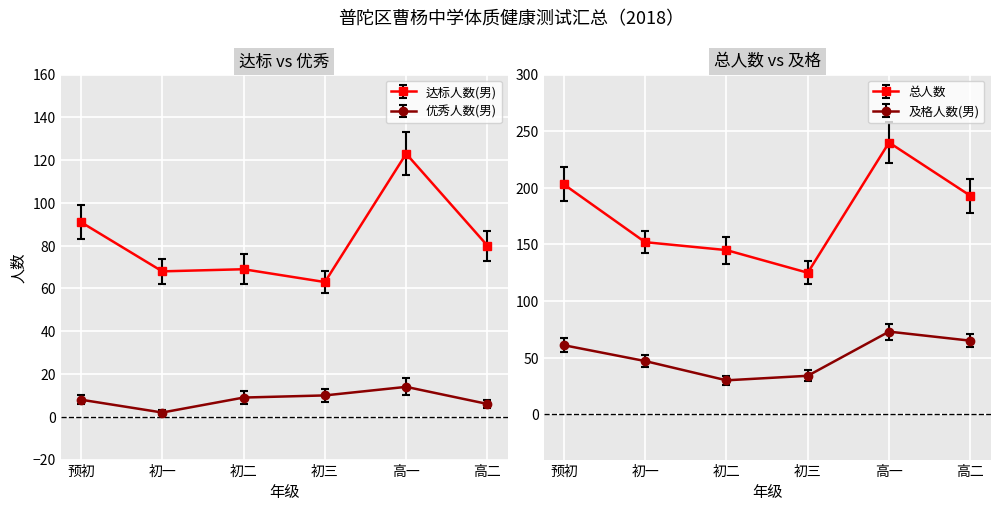

True or false: 达标人数(女) and 及格人数(男) intersect in this chart.

False